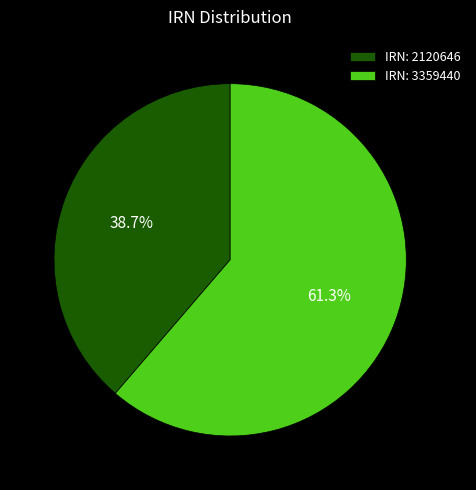

Combined, do IRN: 2120646 and IRN: 3359440 account for over 50%?

Yes